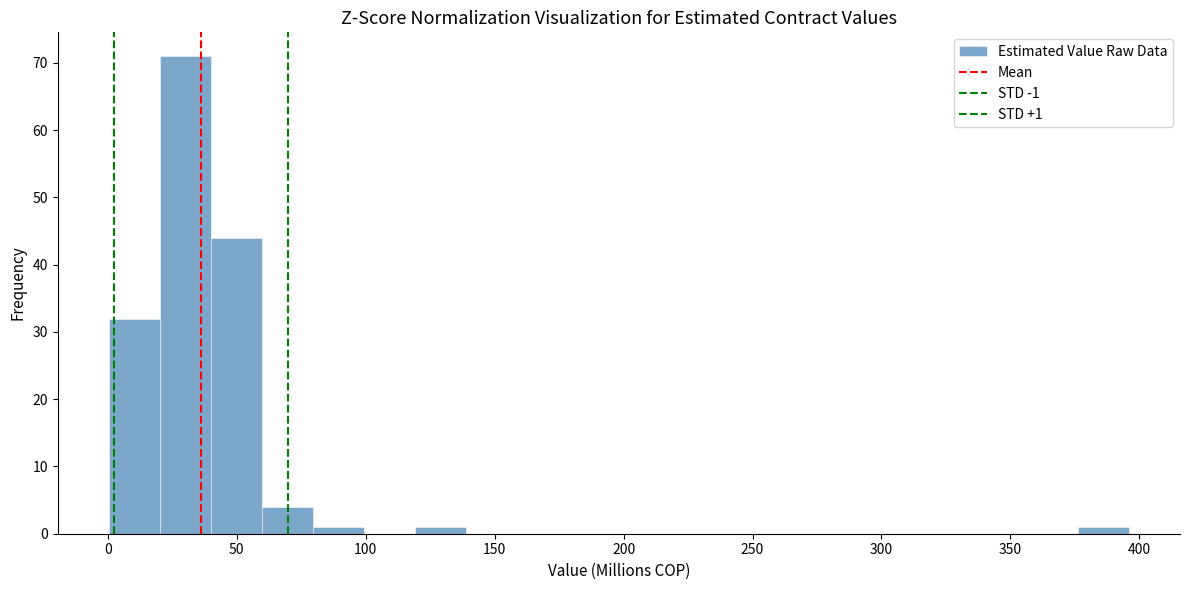

Around what value on the x-axis is the tallest bar? Give the approximate position of its centre, as read against the axis.

30